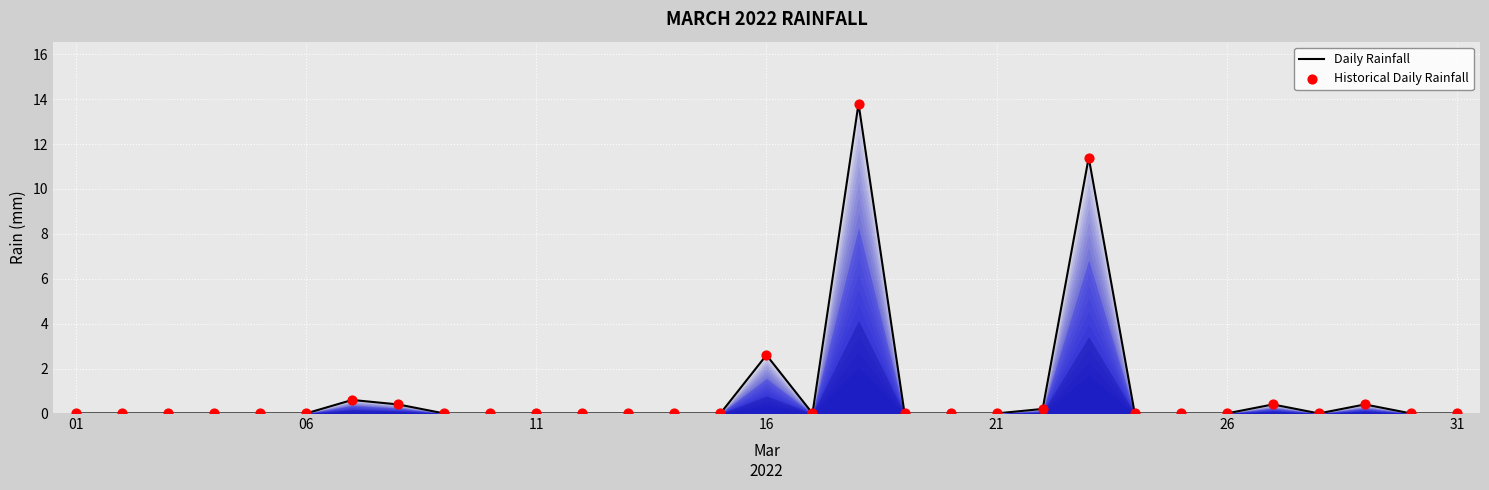

What is the greatest value displayed?

13.8